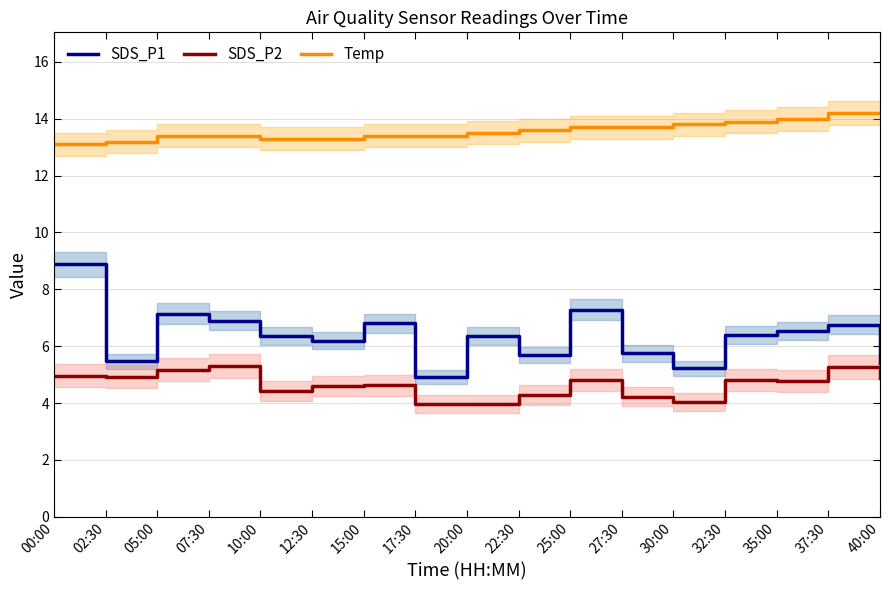

The value of SDS_P2 at 37:30 is 7.1. True or false?

False